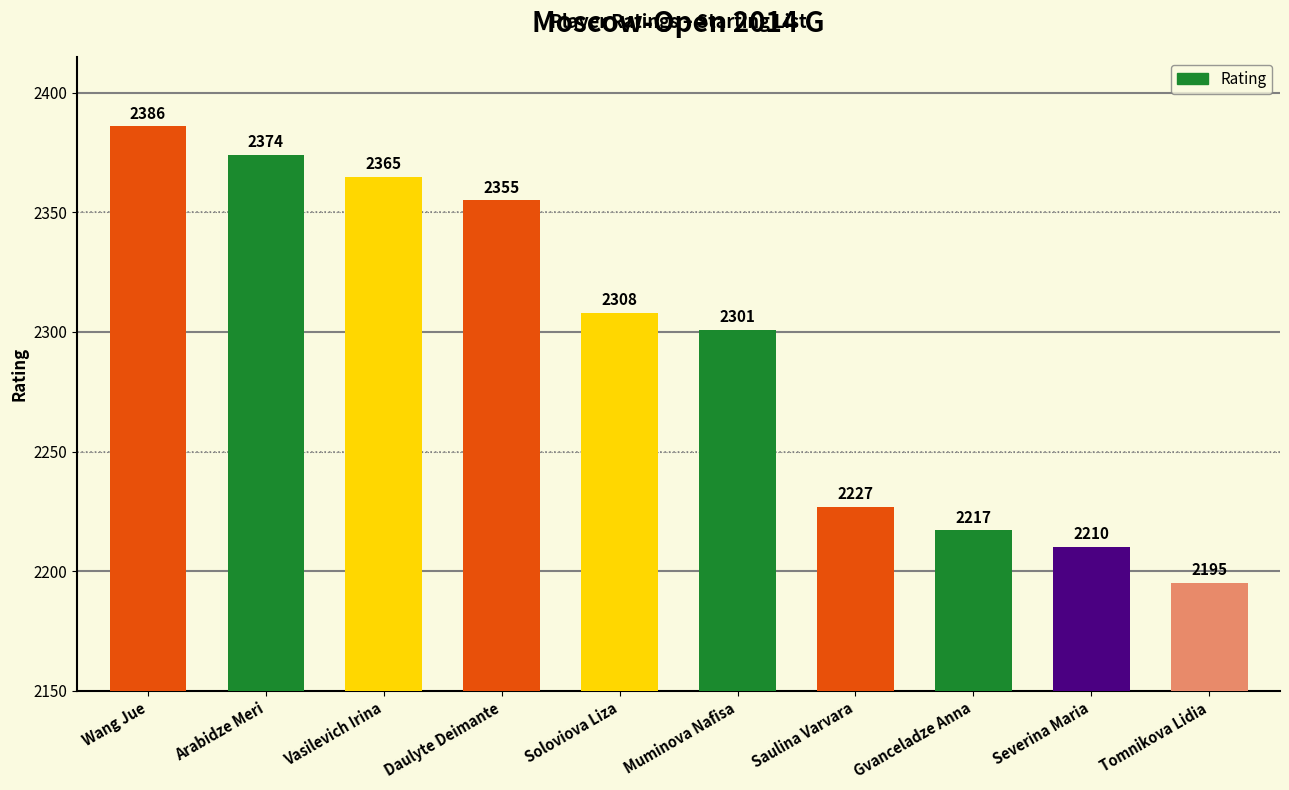

Which label corresponds to the largest value in the chart?

Wang Jue